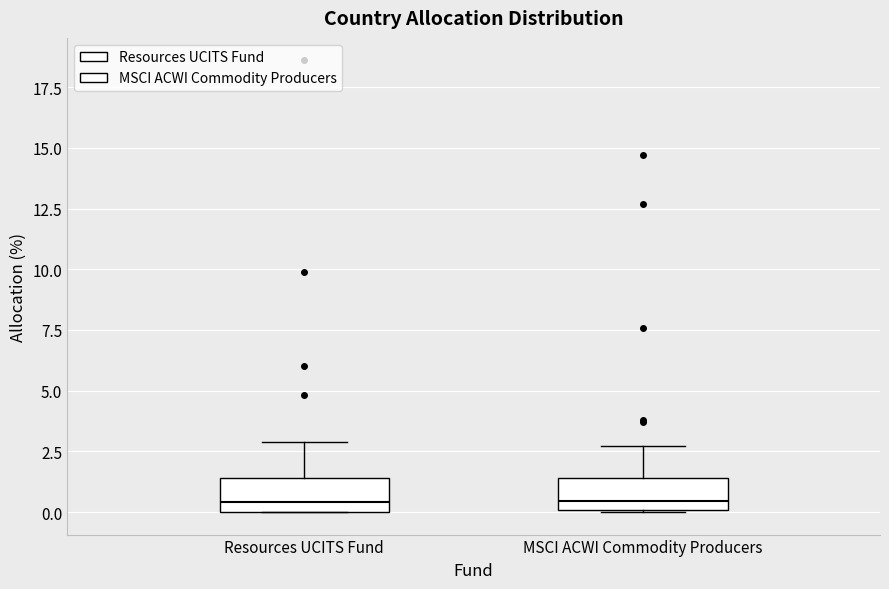

Reading left to right, transcribe this box plot: for each box, give where its median line is, the range the box spans, and where its two whiskers end, as read against the y-axis. The values are not printed on the chart, so give them approximately, as read against the axis.

Resources UCITS Fund: median 0.5, box 0.0 to 1.5, whiskers 0.0 to 3.0
MSCI ACWI Commodity Producers: median 0.5, box 0.0 to 1.5, whiskers 0.0 to 2.5